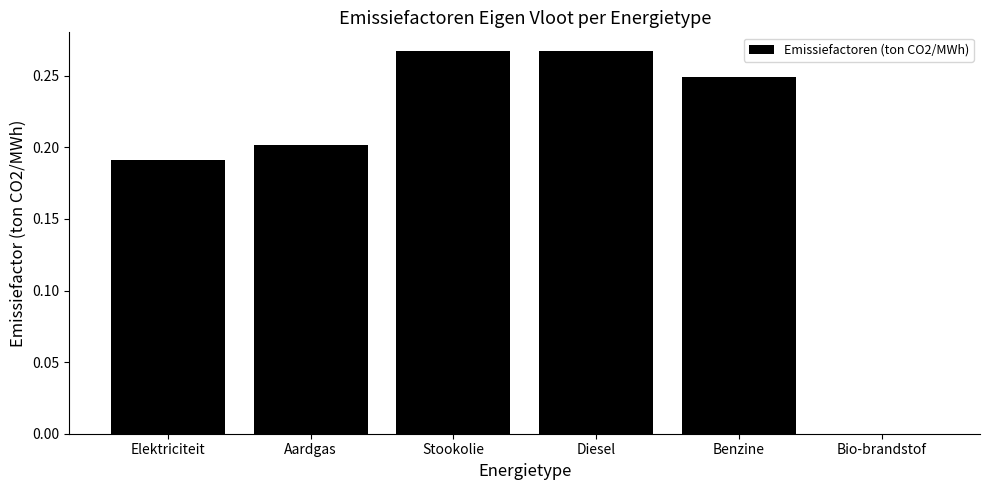

Are the bars horizontal?

No